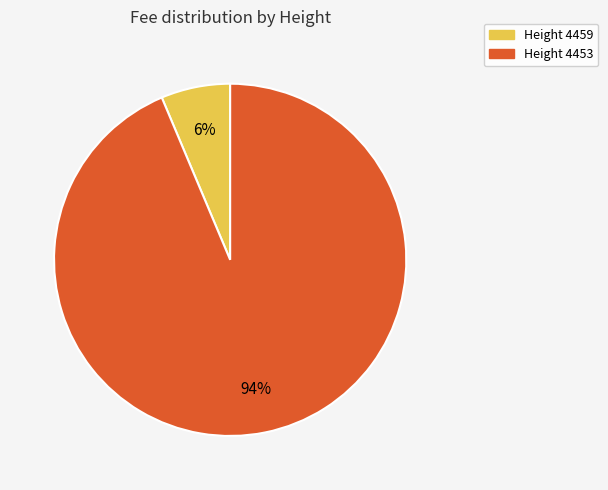

To the nearest percent, what is the combined percentage of Height 4459 and Height 4453?

100%